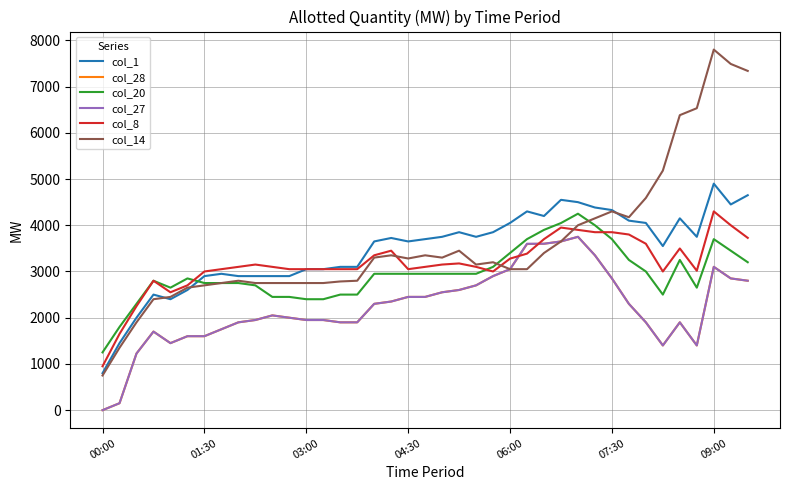

Which series has the widest spread of values?

col_14